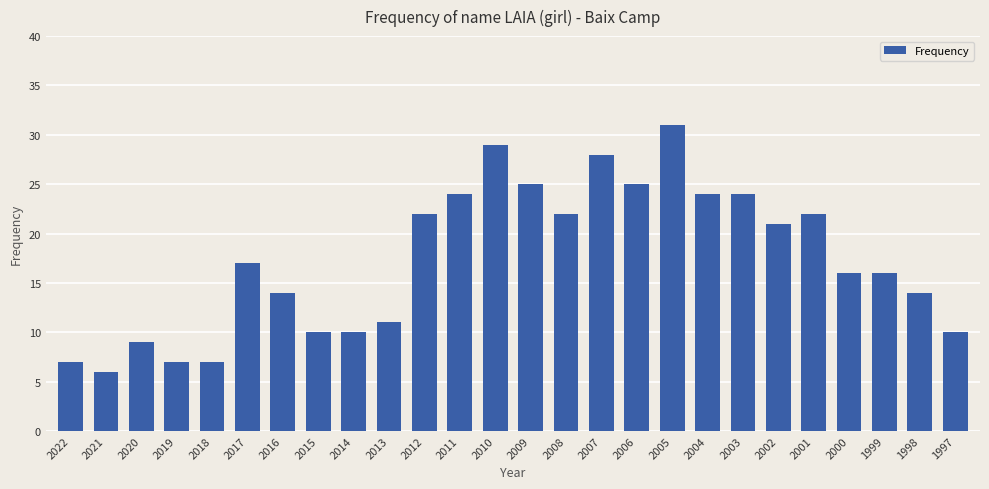

Reading left to right, transcribe all the data shown in this chart.

2022=7	2021=6	2020=9	2019=7	2018=7	2017=17	2016=14	2015=10	2014=10	2013=11	2012=22	2011=24	2010=29	2009=25	2008=22	2007=28	2006=25	2005=31	2004=24	2003=24	2002=21	2001=22	2000=16	1999=16	1998=14	1997=10